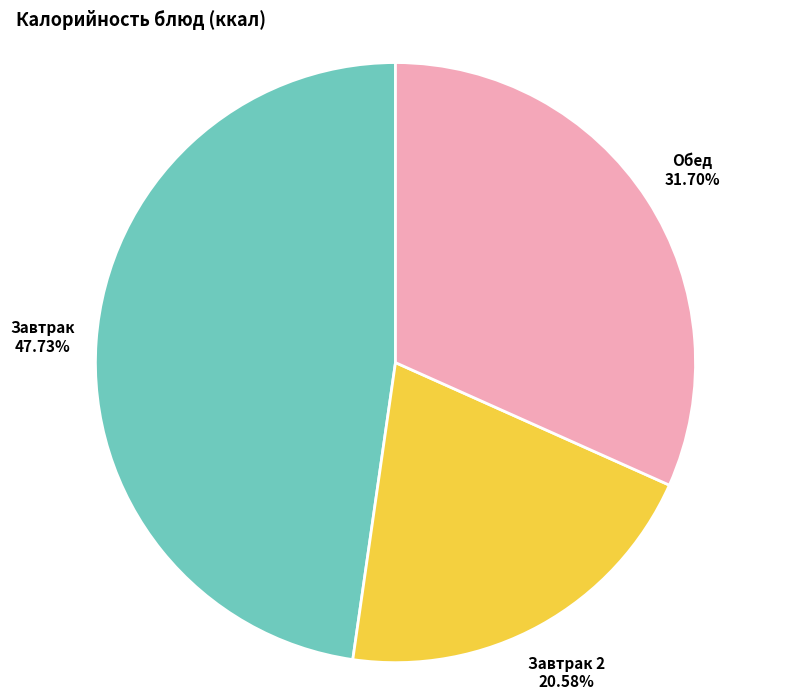

What is the ratio of the value at Завтрак to the value at Обед?

1.5